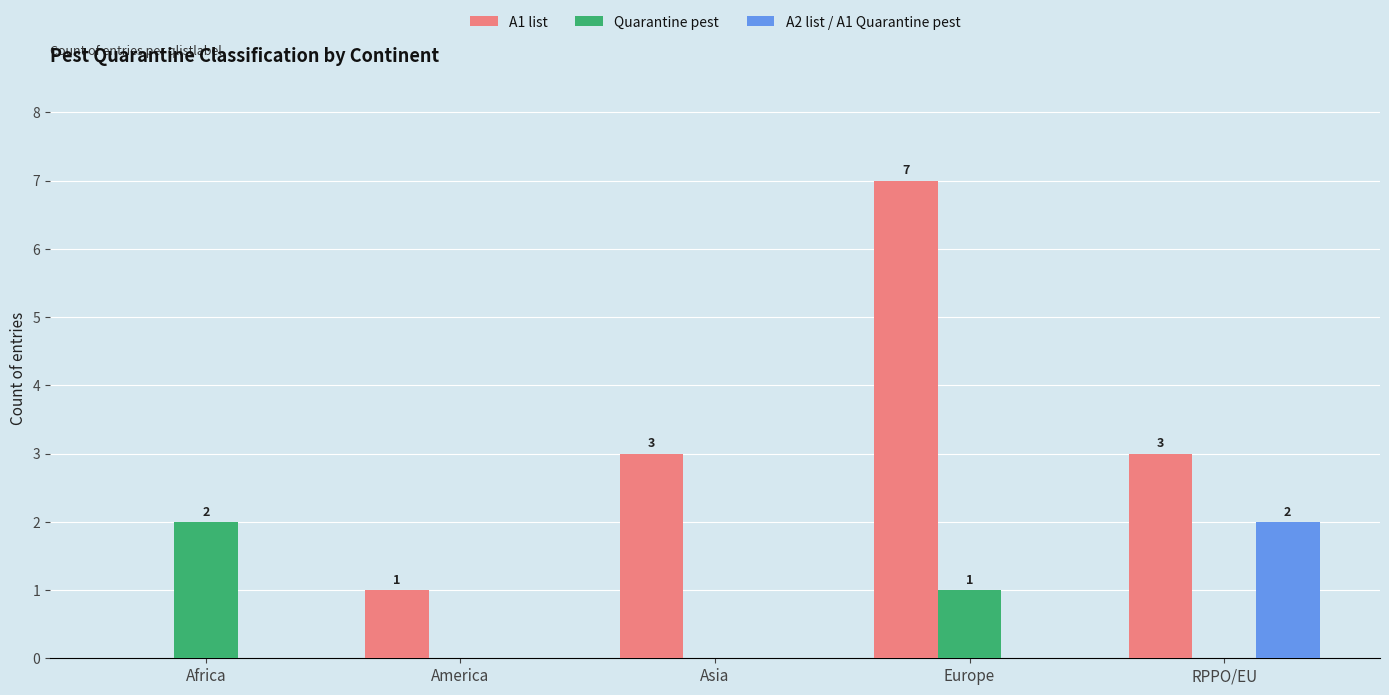

Are the bars horizontal?

No